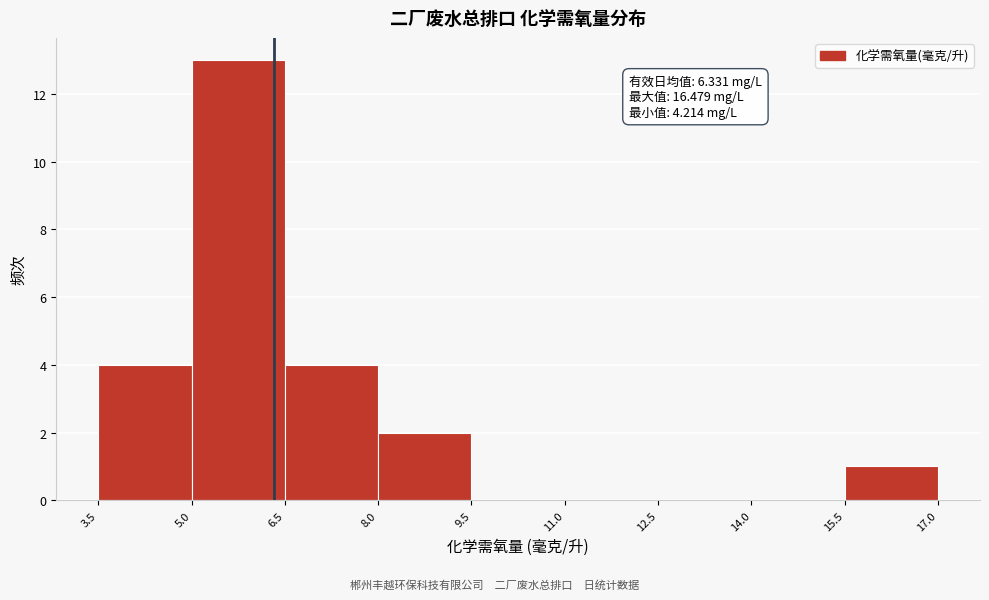

Which range on the x-axis has the tallest bar?

5.0 to 6.5